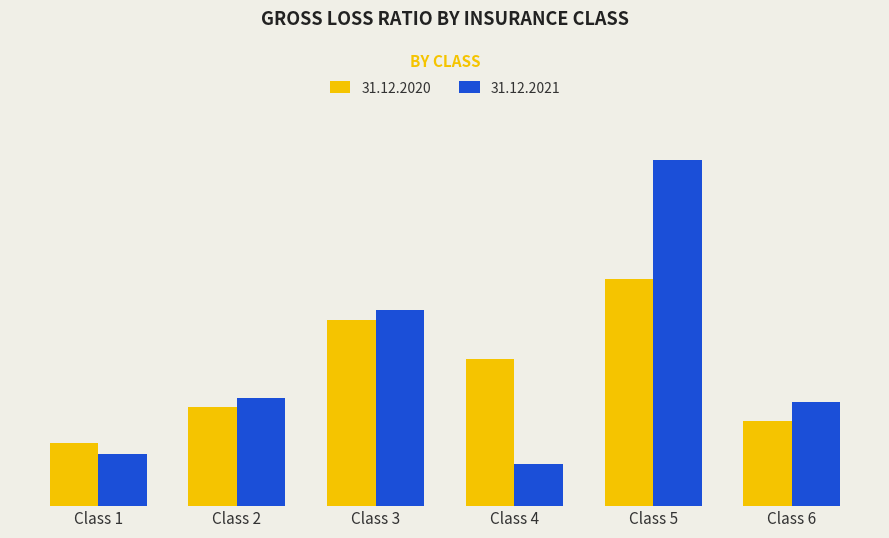

Which series has the widest spread of values?

31.12.2021